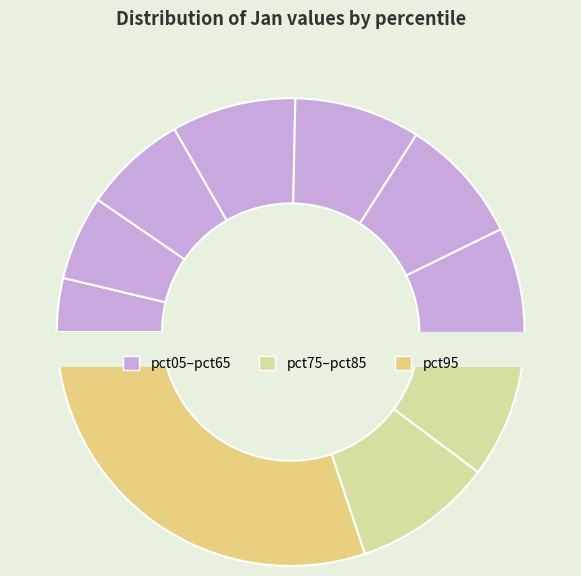

Which slice is the smallest?

pct05